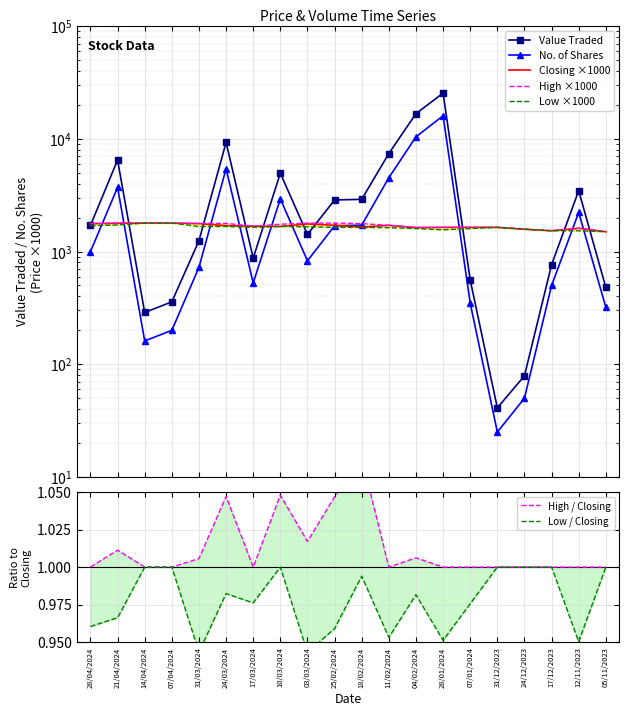

True or false: Closing has a value of 1530 at 17/12/2023.

True